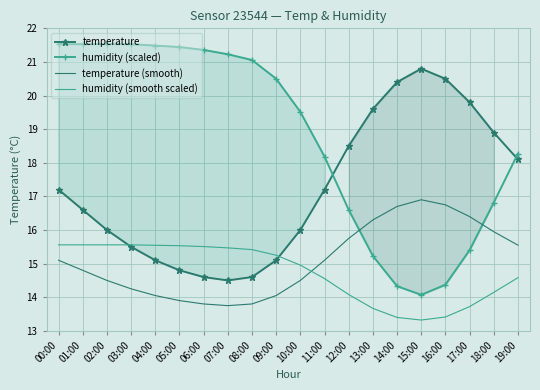

What is the difference between the humidity (scaled) values at 05:00 and 03:00?

0.1